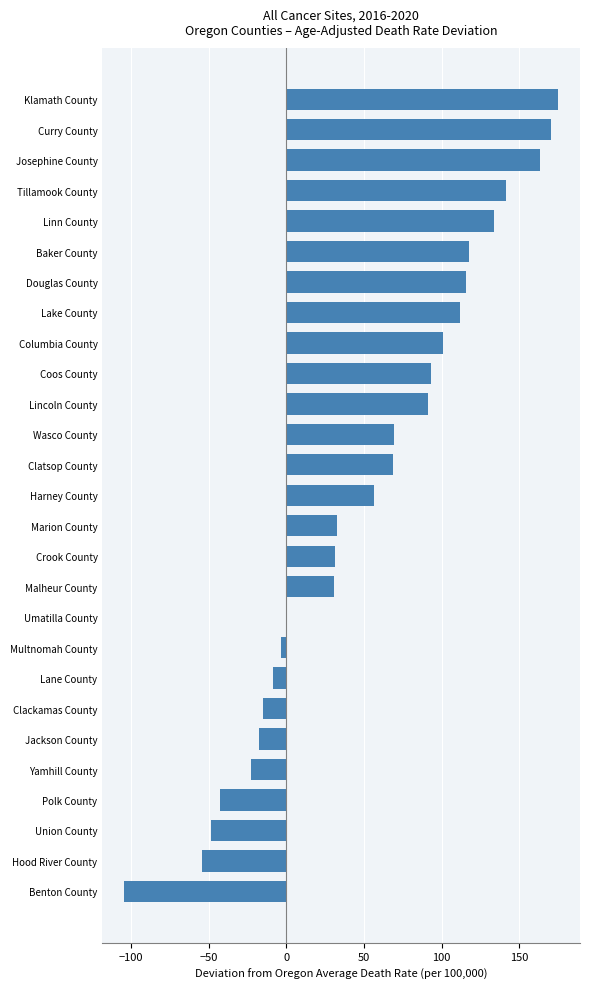

How many series are shown in this chart?

1